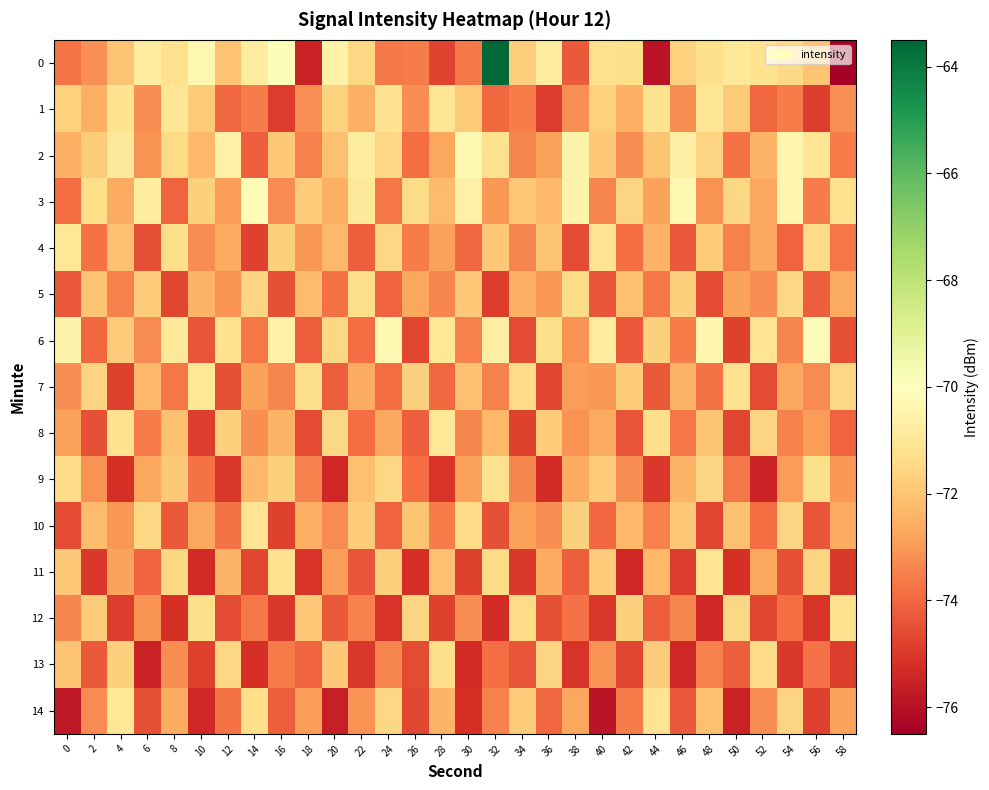

At which category is the sum across all series the highest?

32